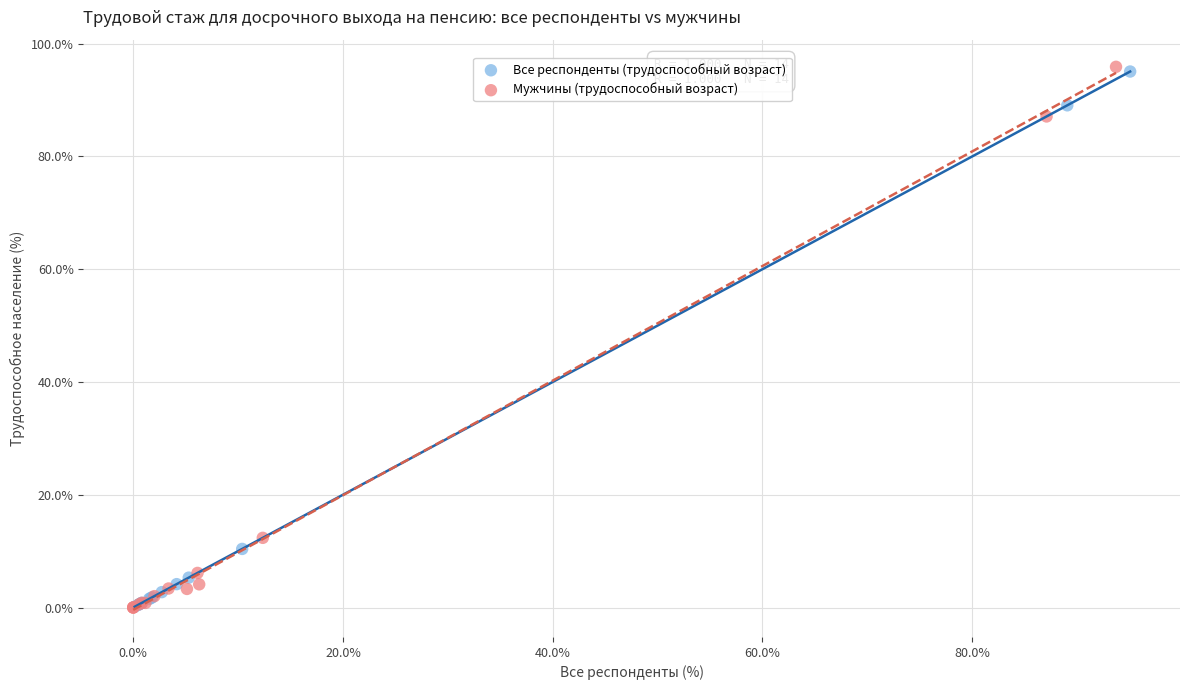

Which series has the widest spread of Y values?

Мужчины (трудоспособный возраст)